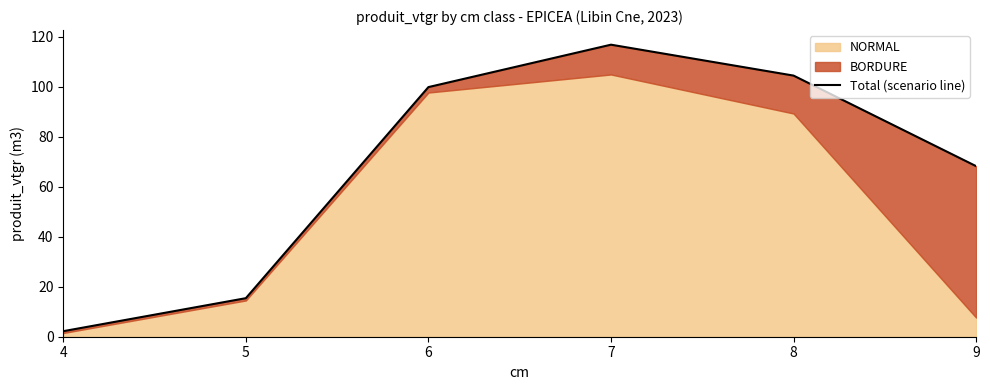

At which category does the data reach its first local peak?

7